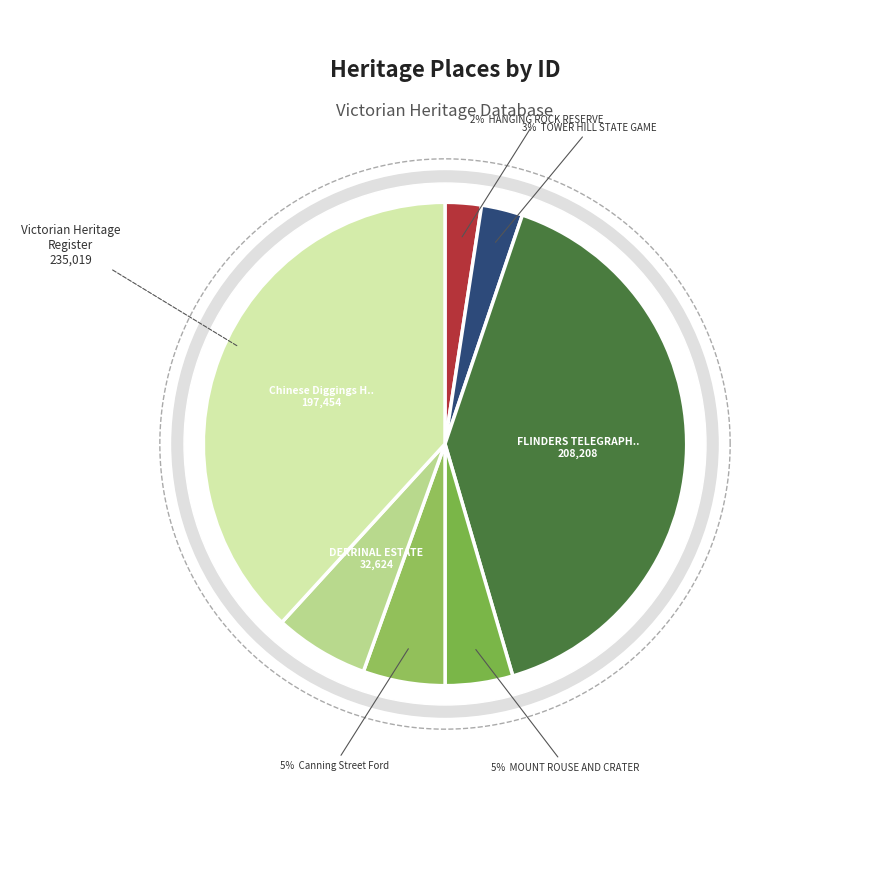

Count the number of slices in the pie.

7